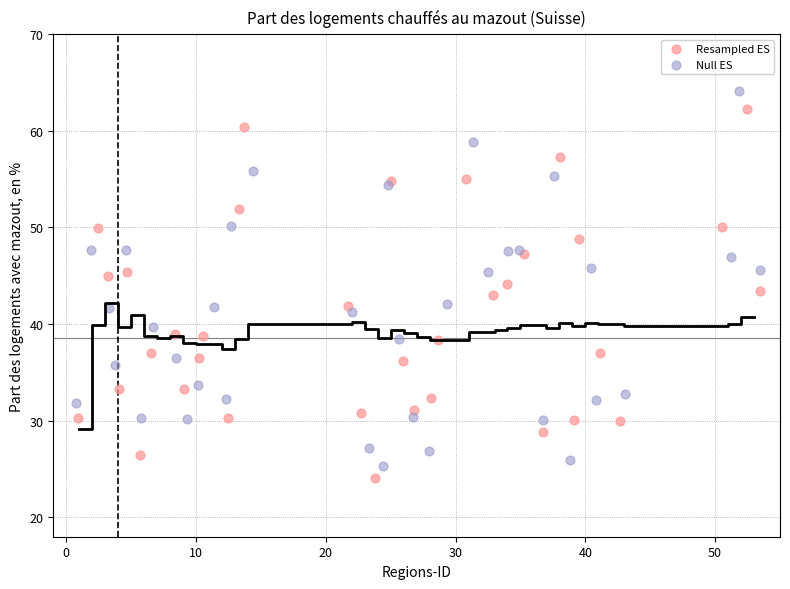

Which series has the widest spread of Y values?

Null ES